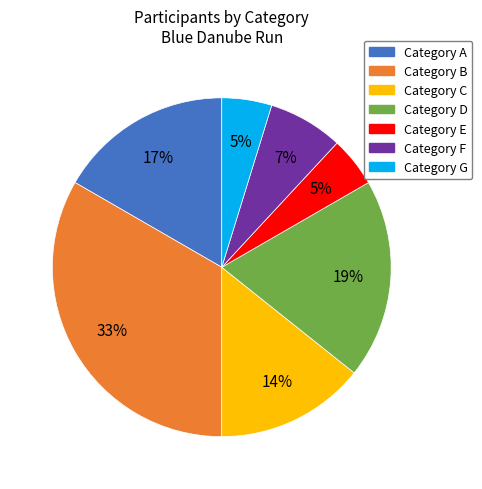

Does any single category account for the majority?

No